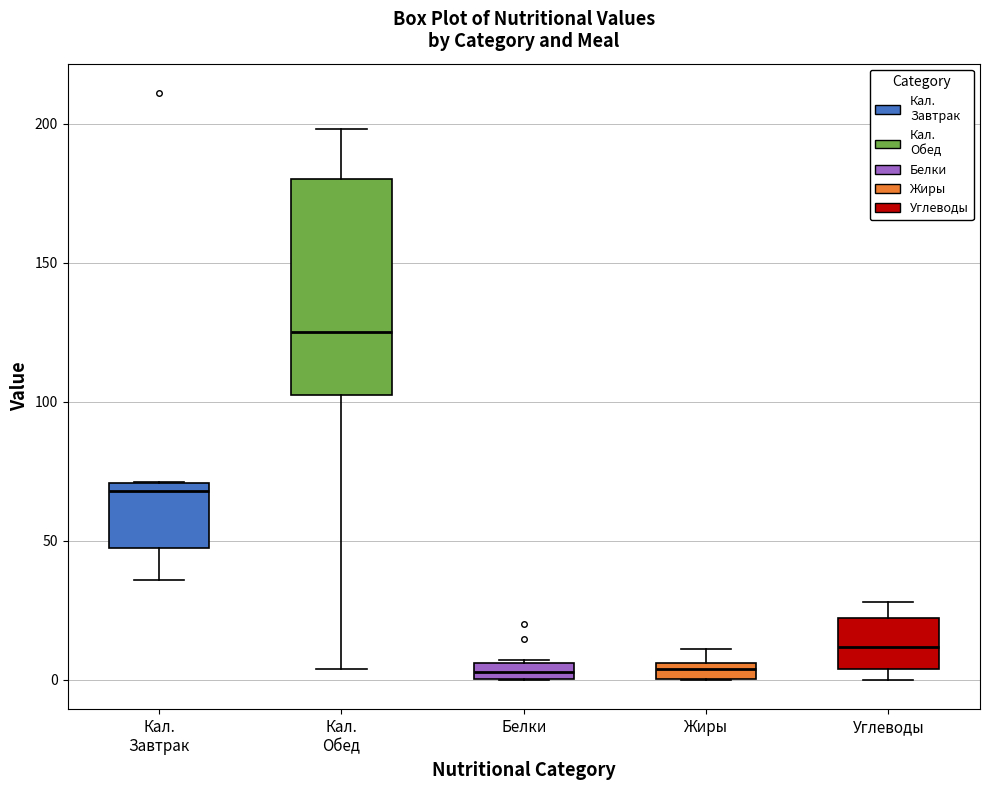

Where is the upper edge of the box for Кал. Обед on the y-axis? The values are not printed on the chart, so give them approximately, as read against the axis.

180